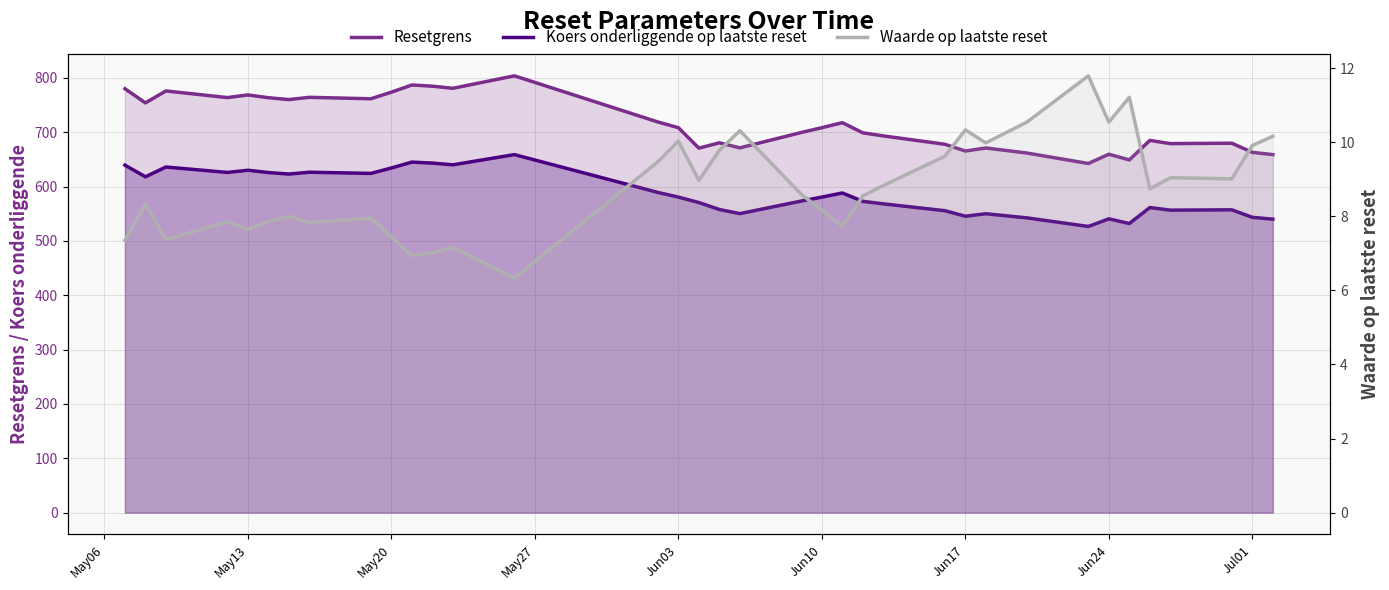

What is the sum of all Waarde op laatste reset values?

316.4